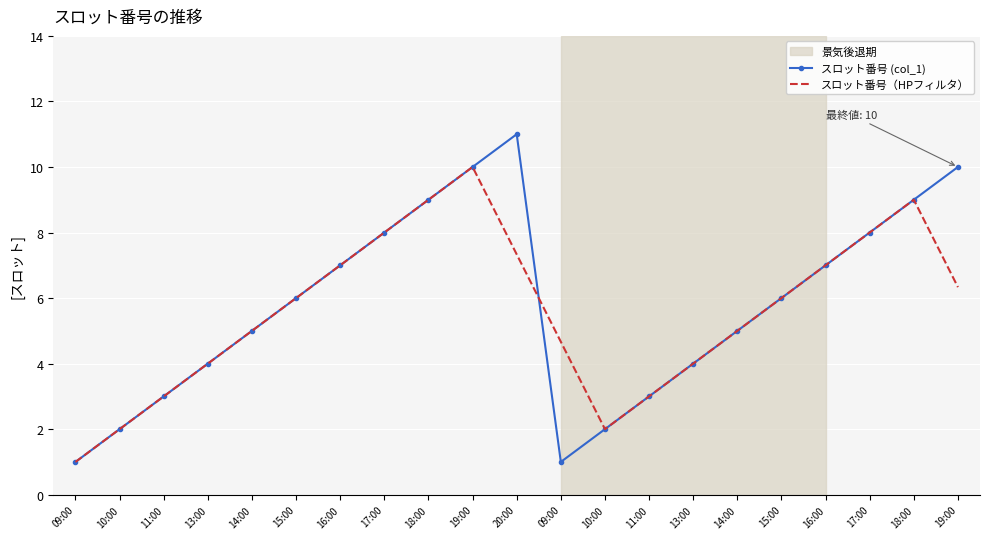

At which label does スロット番号（HPフィルタ） reach its minimum?

09:00